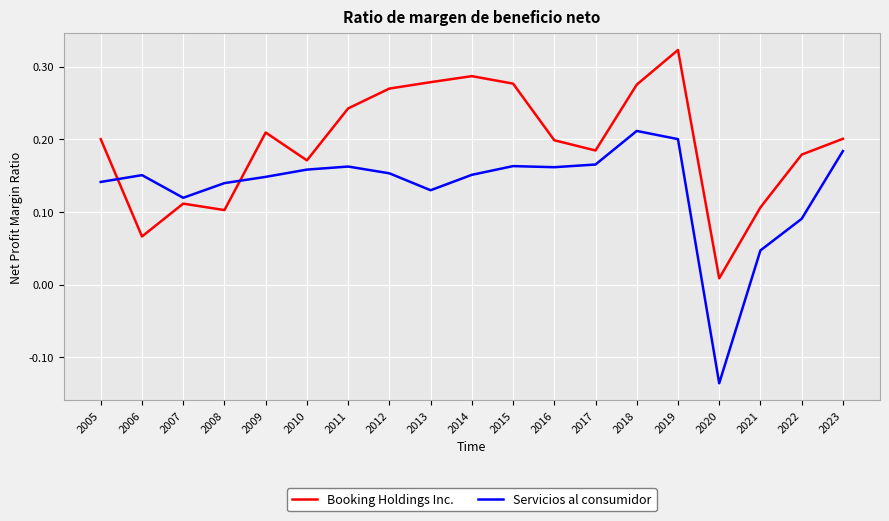

List the series in order of their peak value, lowest first.

Servicios al consumidor, Booking Holdings Inc.